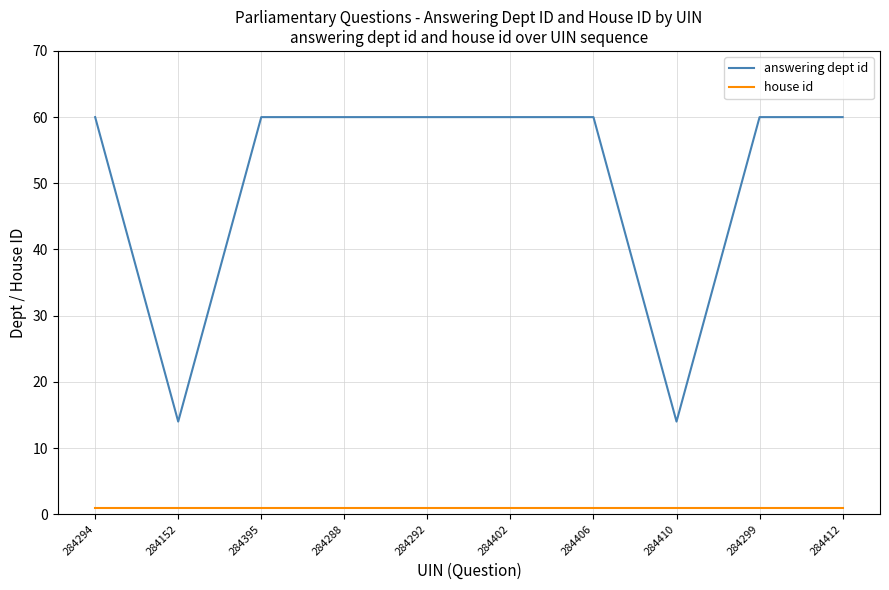

Rank the series by their average value, from highest to lowest.

answering dept id, house id